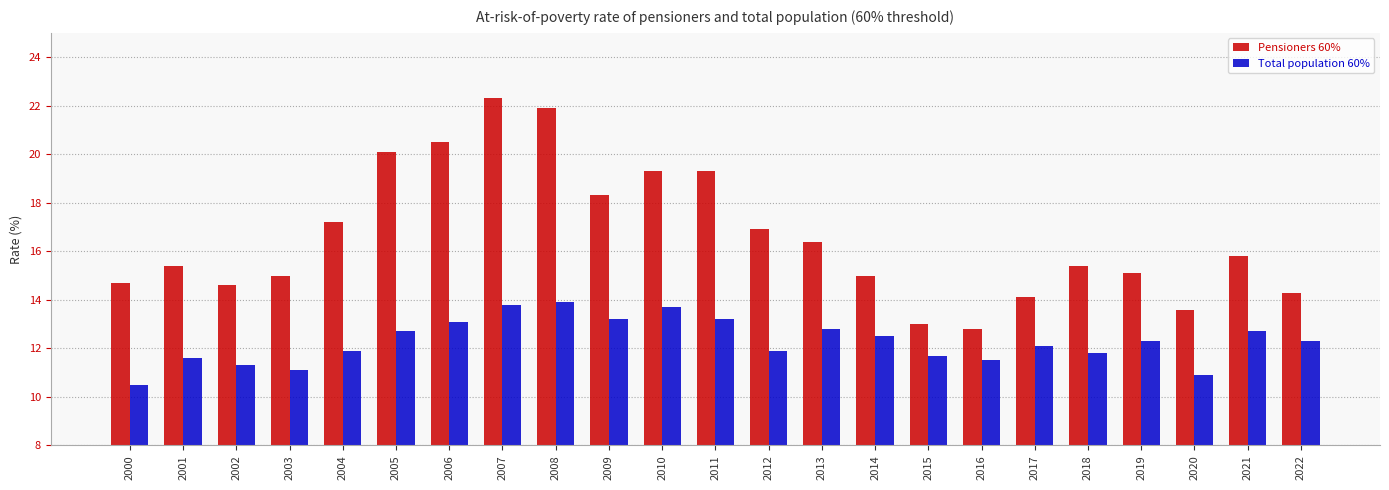

What is the sum of the Pensioners 60% values at 2001 and 2004?

32.6